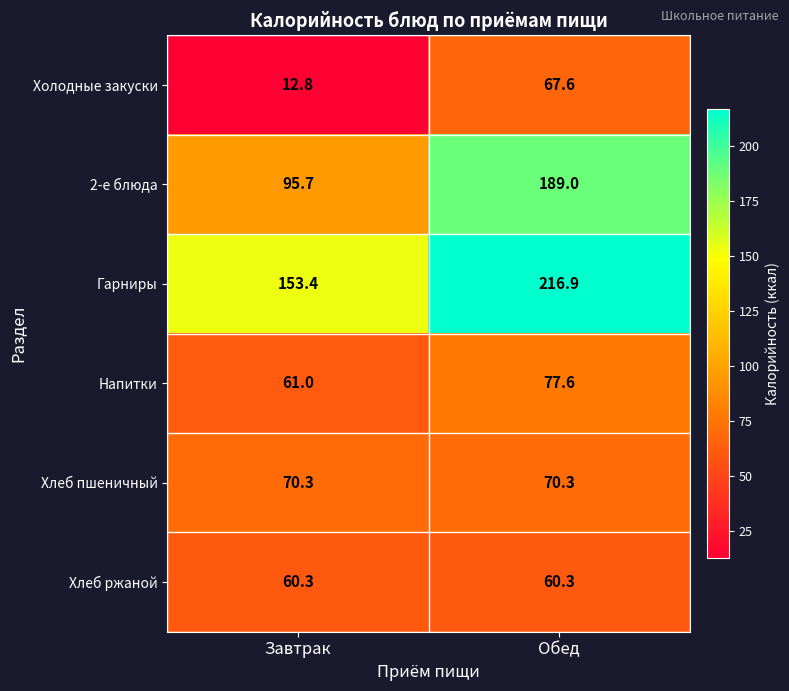

How many categories are shown in the chart?

2